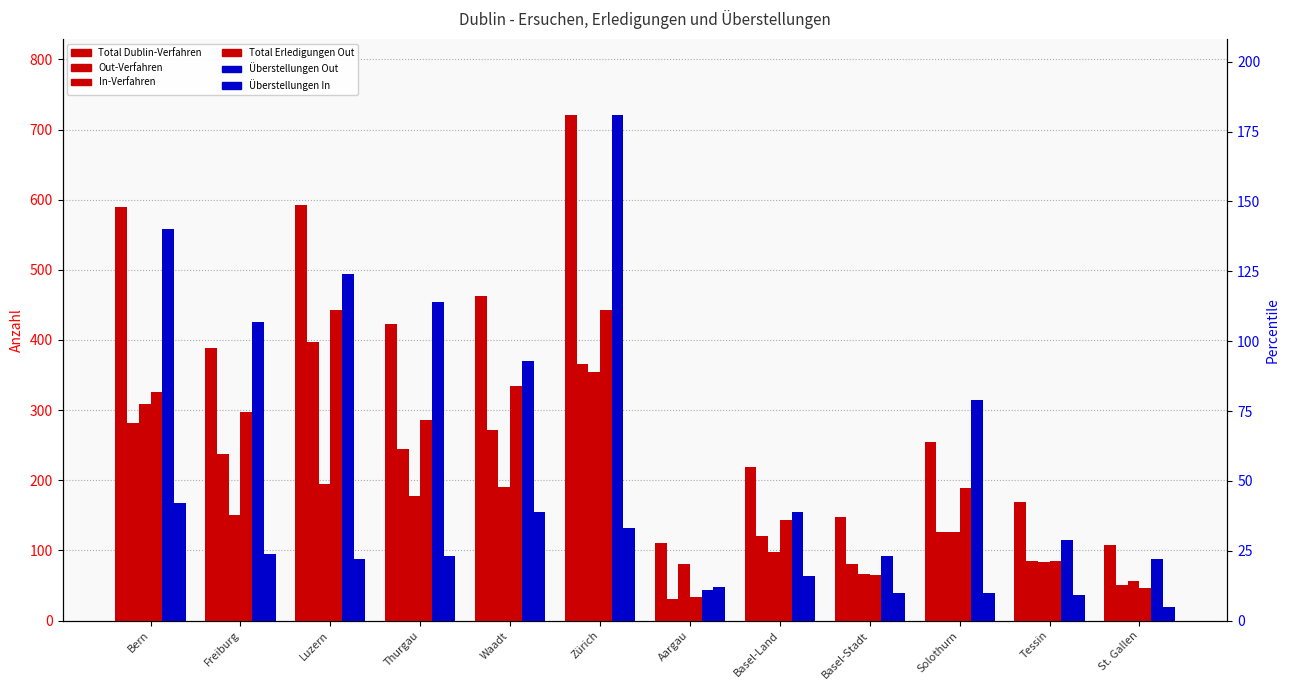

True or false: Total Dublin-Verfahren has a value of 108 at St. Gallen.

True